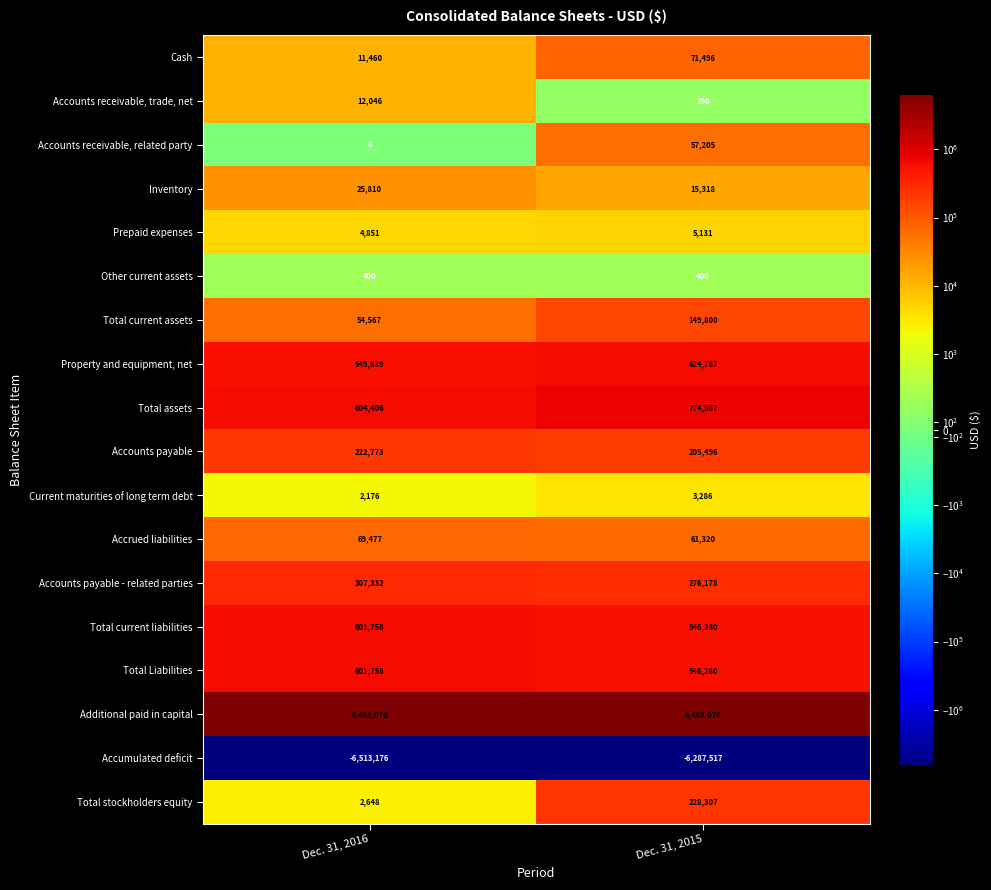

List the labels in order of Accounts payable value, largest first.

Dec. 31, 2016, Dec. 31, 2015